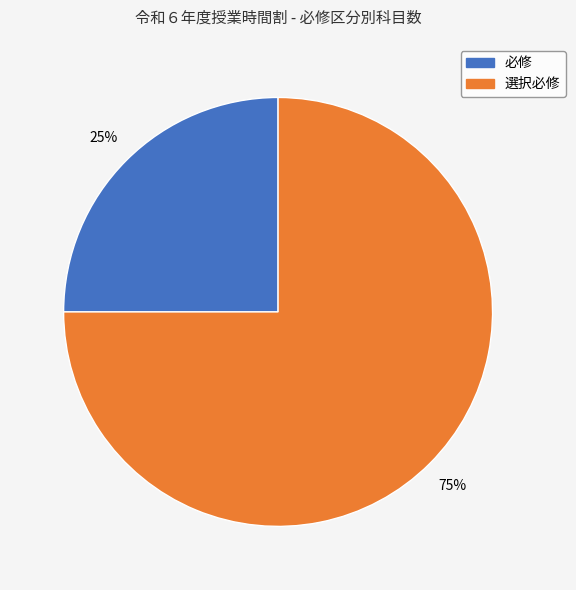

Is there any slice that represents more than half of the pie?

Yes